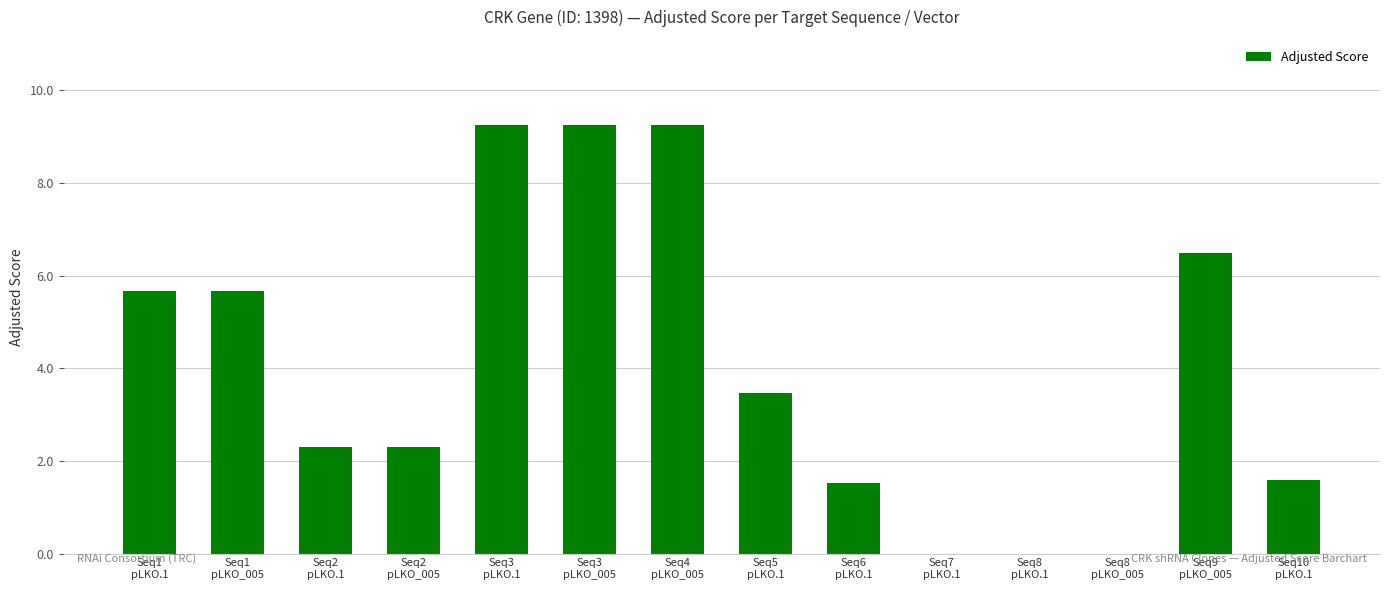

The chart shows a value of 2.3 at Seq6
pLKO.1. True or false?

False